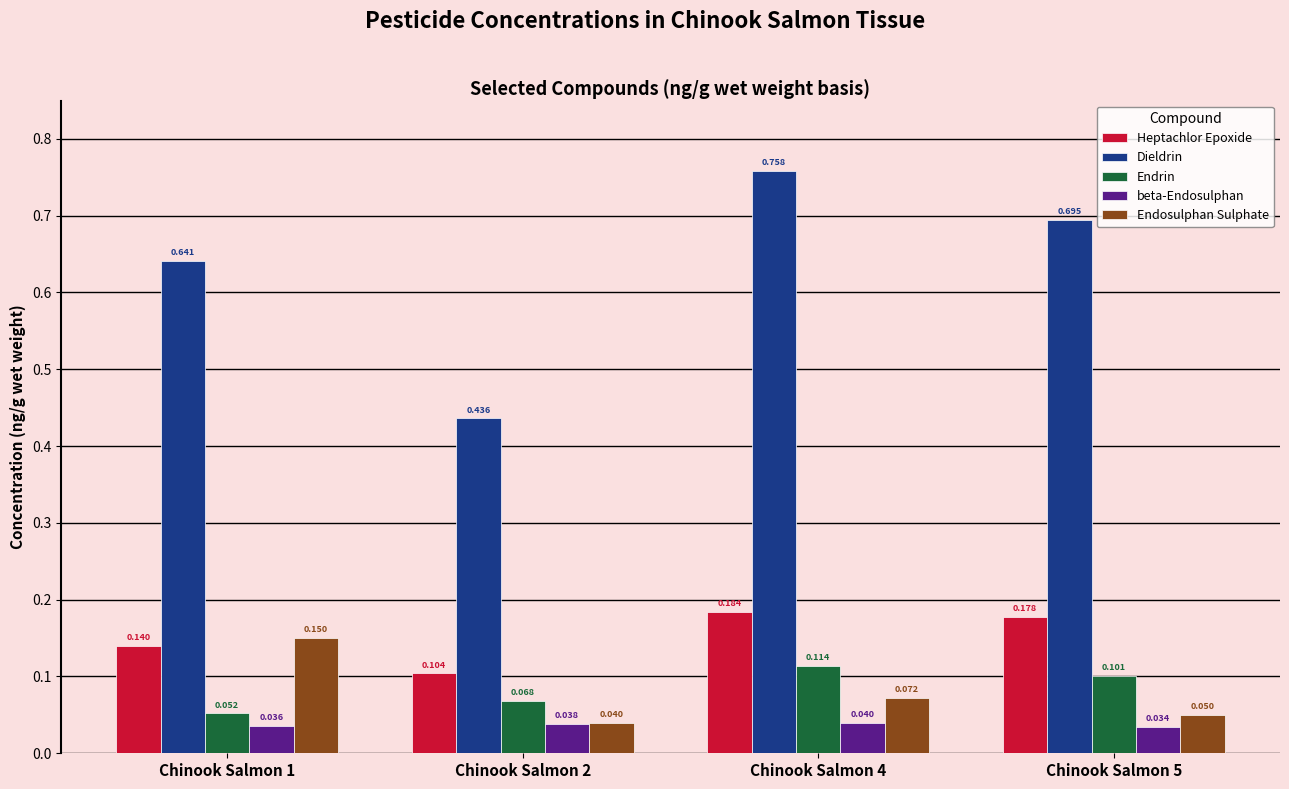

Between Chinook Salmon 1 and Chinook Salmon 2, which series saw the biggest shift?

Dieldrin